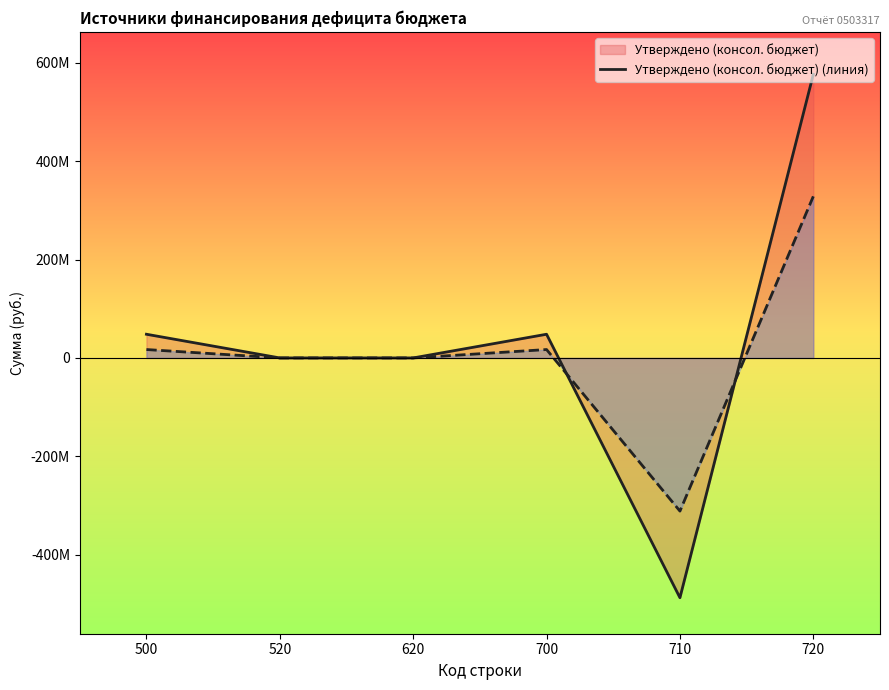

At which label does Утверждено (консол. бюджет) (линия) first exceed 48161623?

720